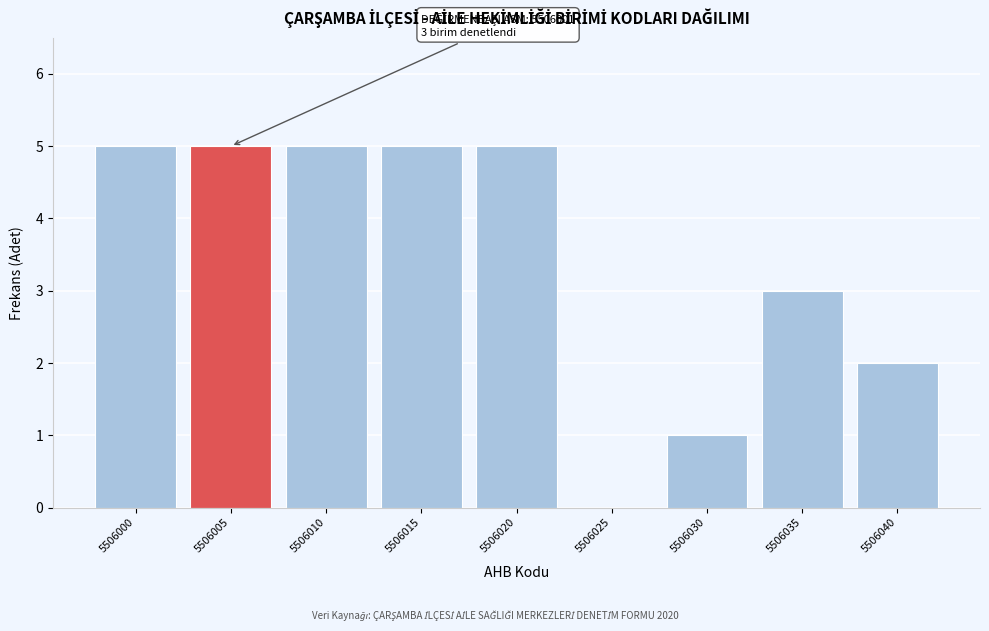

What is the sum of all values?

31